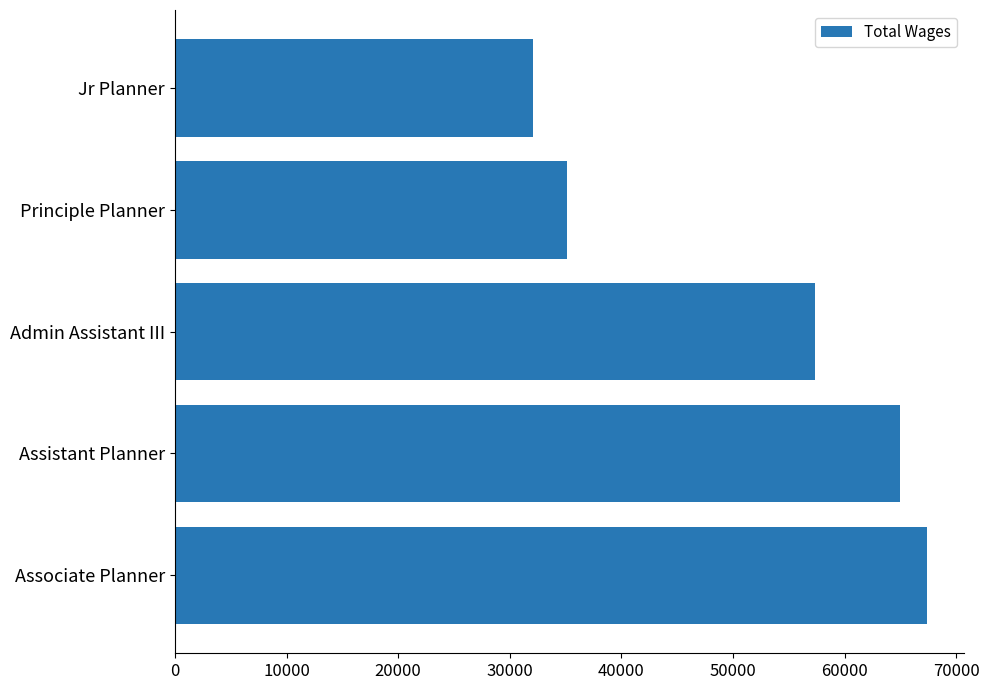

Rank the categories by value from highest to lowest.

Associate Planner, Assistant Planner, Admin Assistant III, Principle Planner, Jr Planner